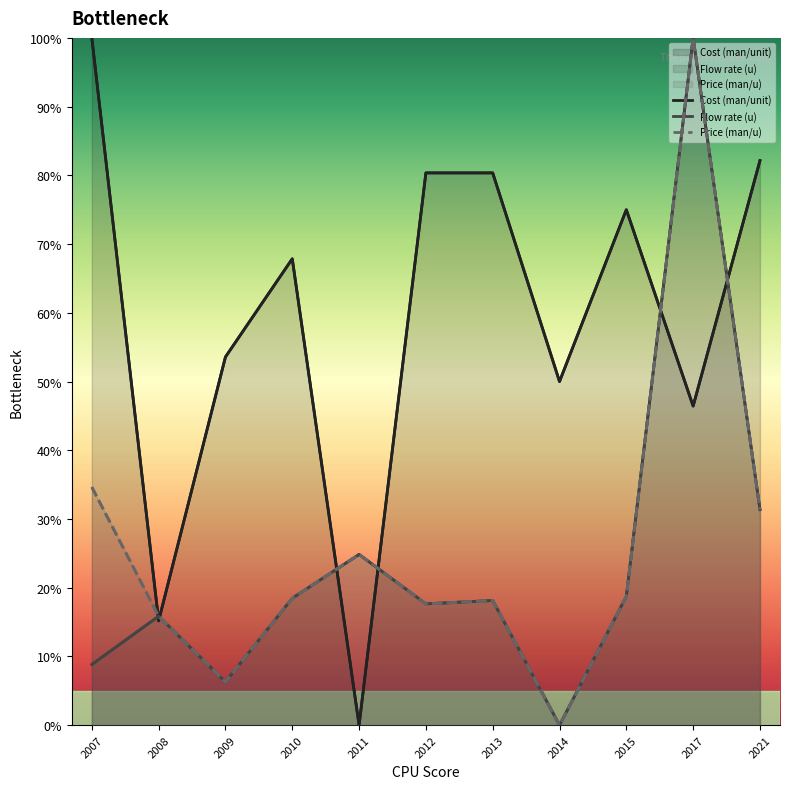

Which series changed the most between 2007 and 2011?

Cost (man/unit)